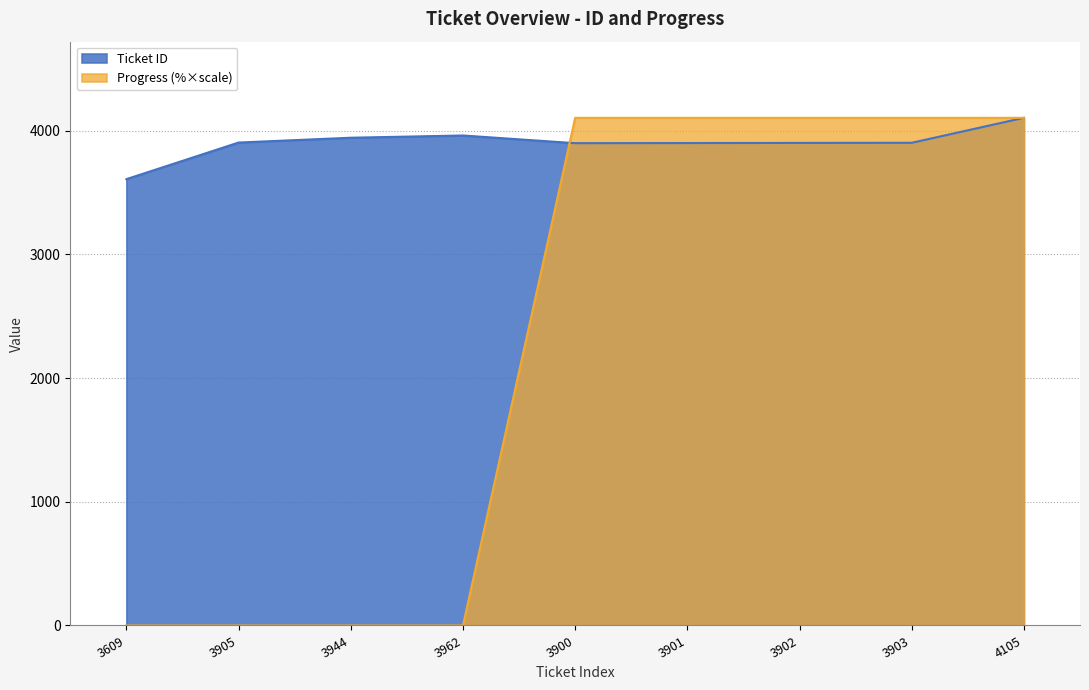

True or false: Ticket ID and Progress intersect in this chart.

True